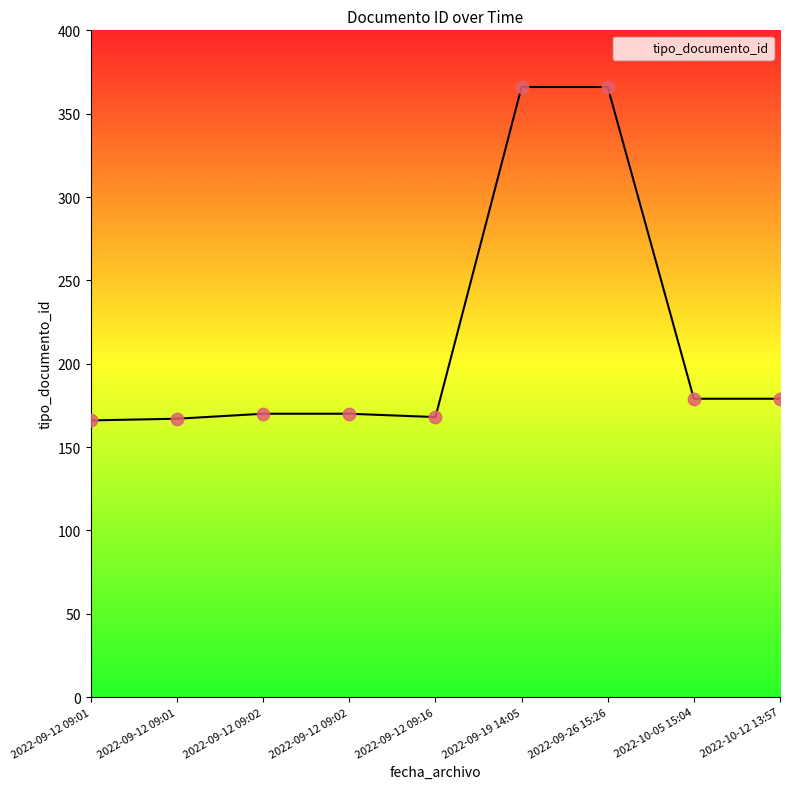

What is the change in value from 2022-09-12 09:02 to 2022-09-12 09:16?

-2